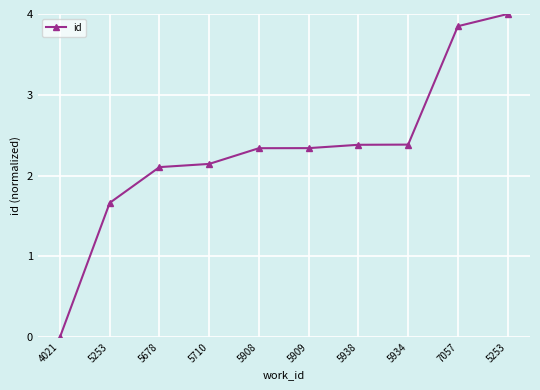

List the labels in order of value, largest first.

5253, 7057, 5934, 5938, 5909, 5908, 5710, 5678, 5253, 4021